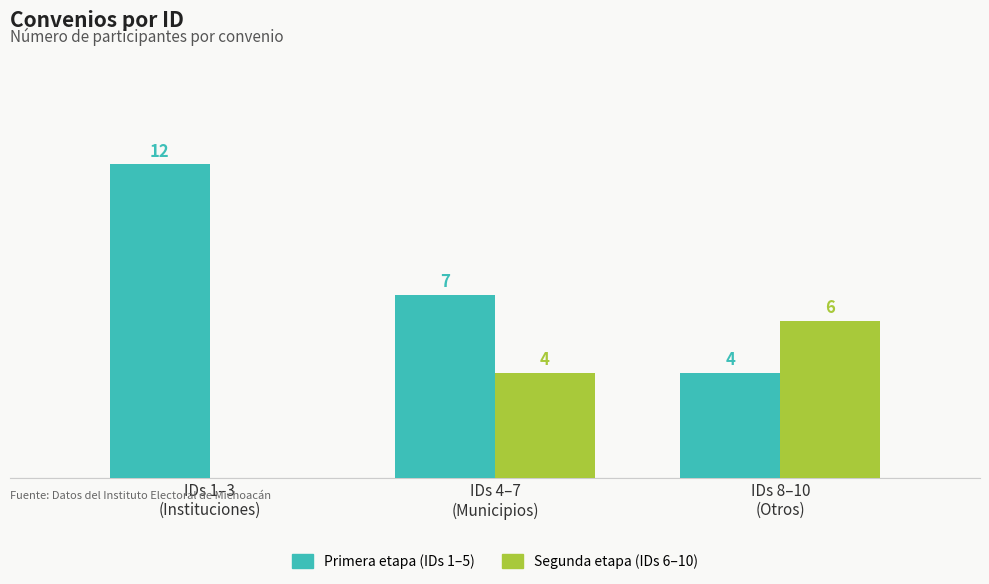

Are the bars grouped side by side (vs. stacked)?

Yes